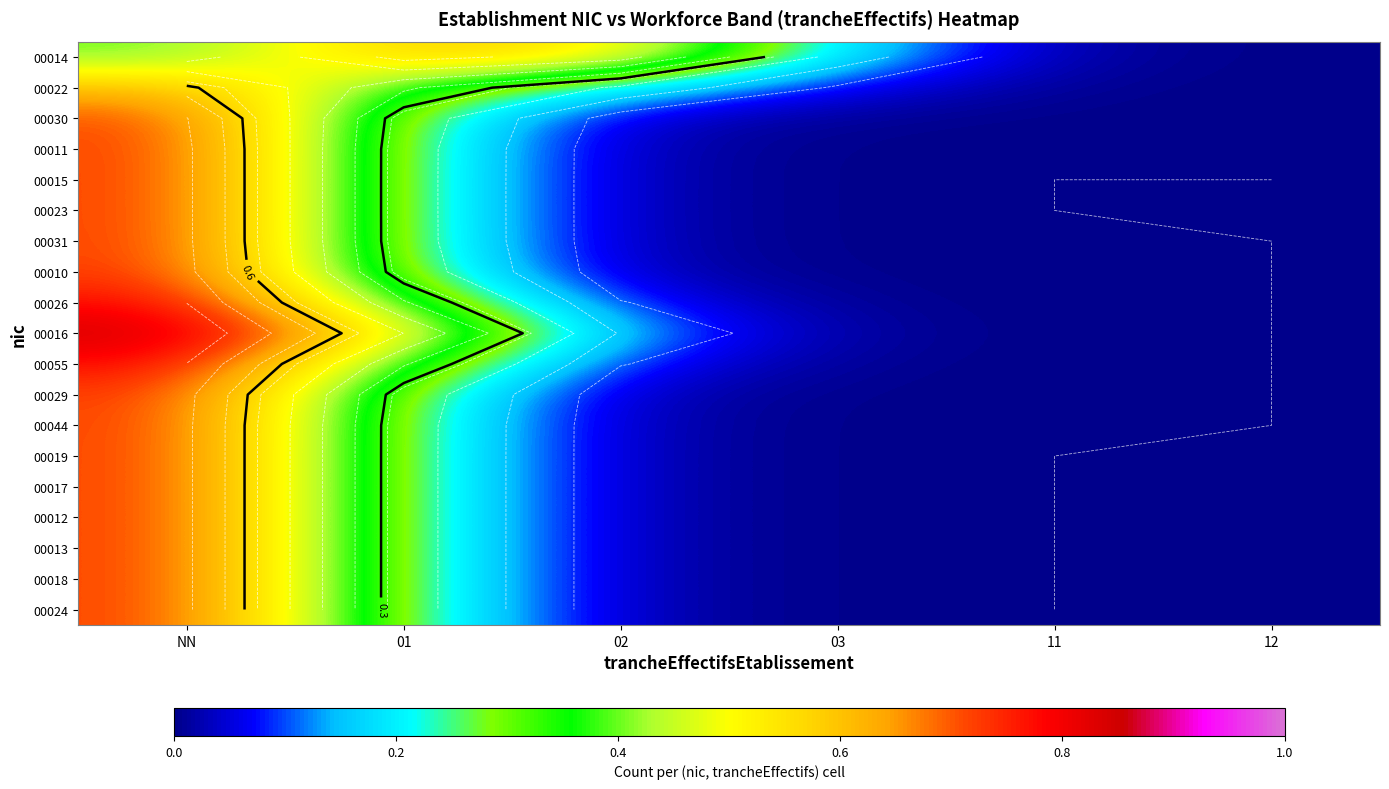

Is it true that 00044 equals 0.0 at 03?

True